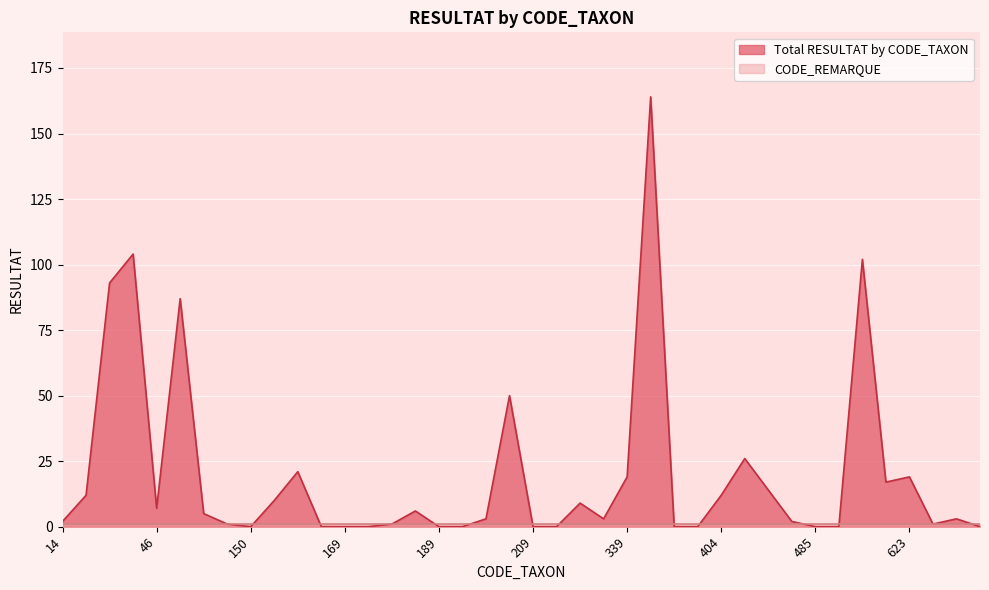

What is the average value?

20